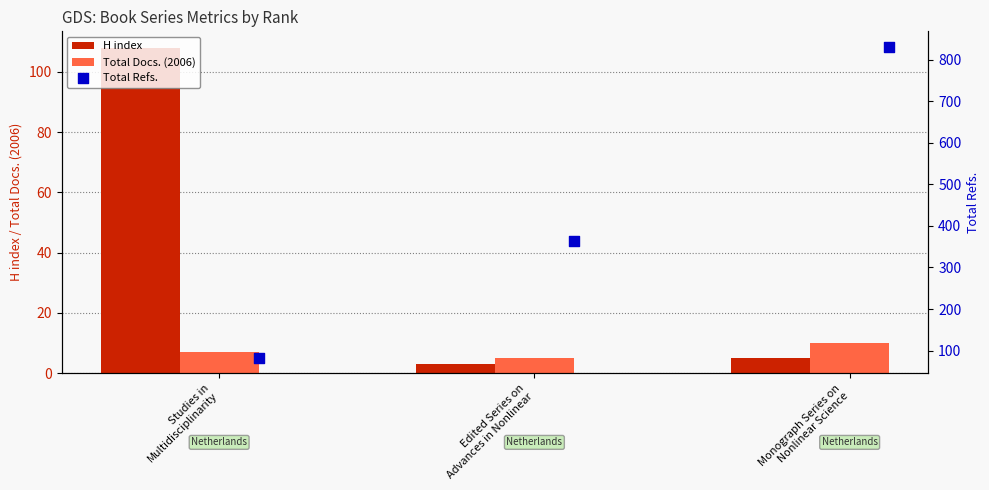

What is the maximum value for H index?

108